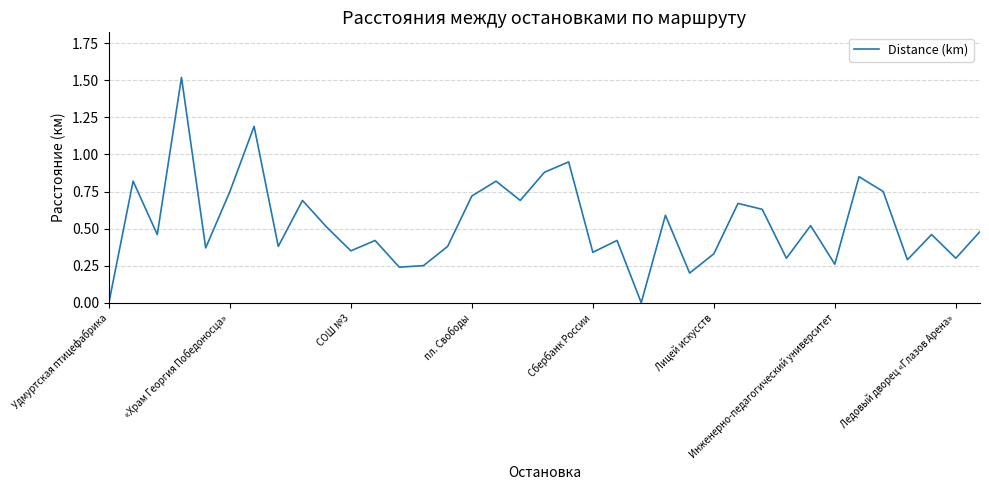

What is the sum of all values?

19.8